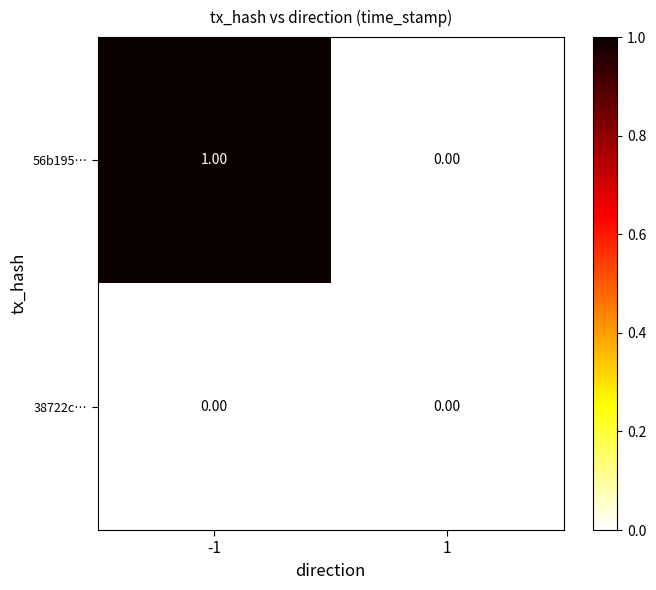

List the series in order of their overall mean, highest first.

56b195…, 38722c…